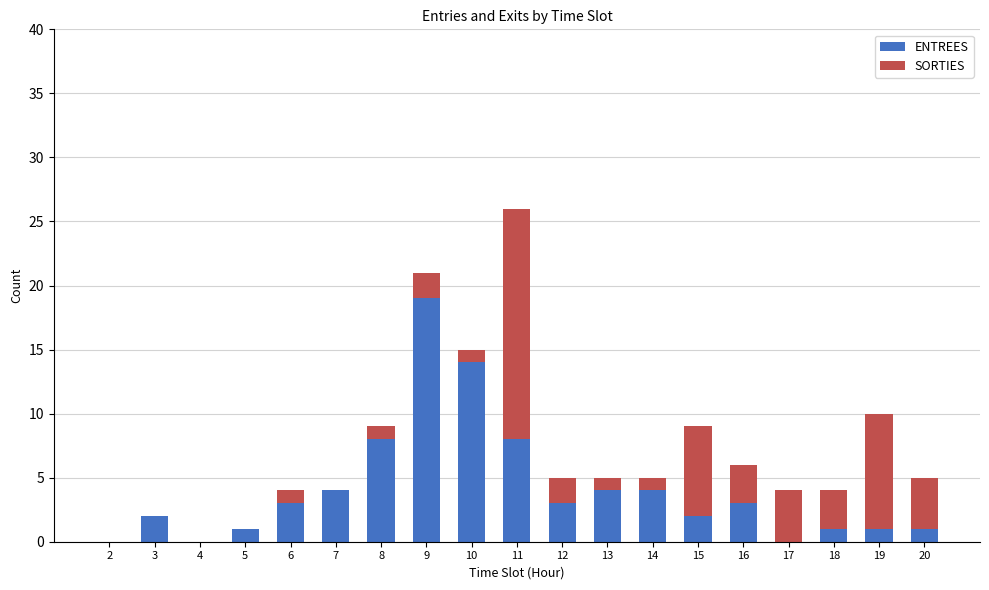

At which category is the sum across all series the highest?

11